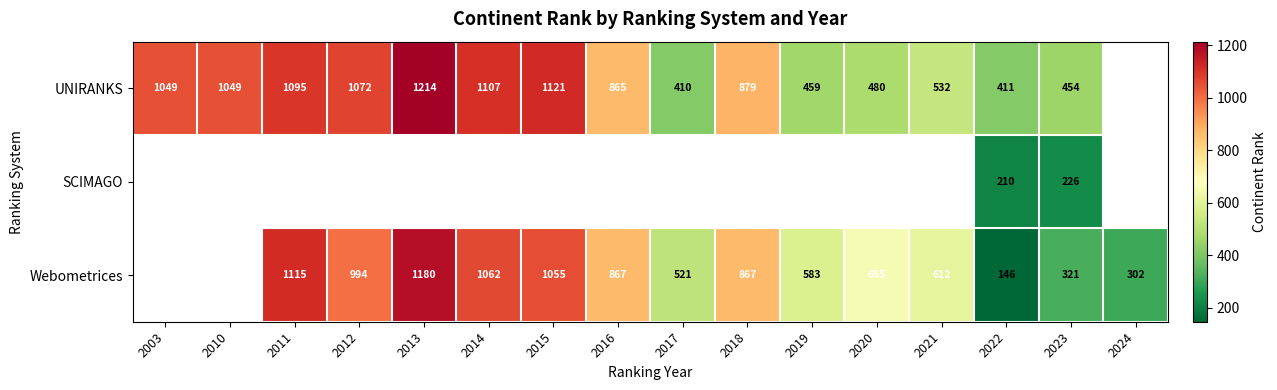

Count the number of data series in this chart.

3